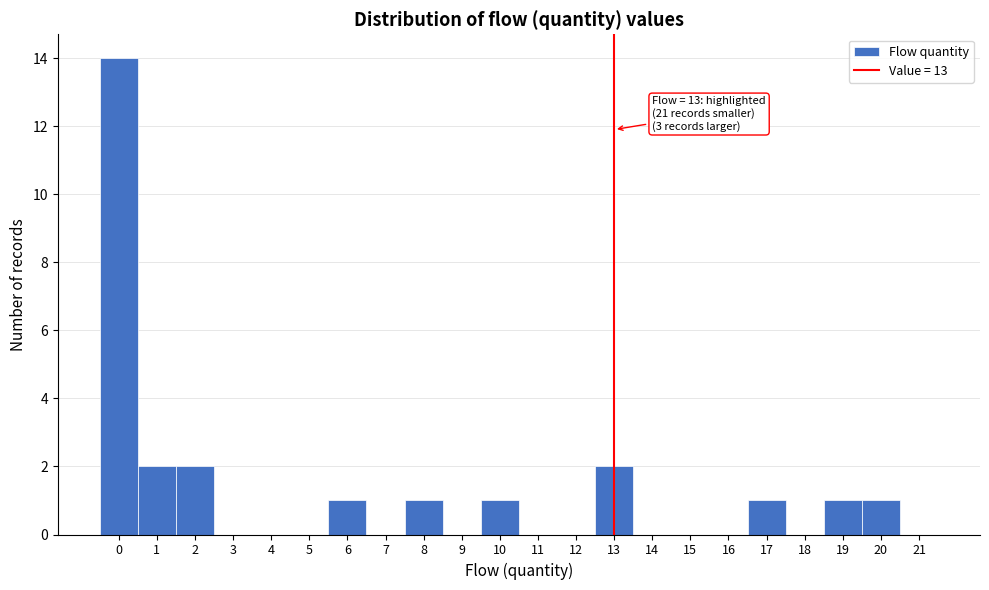

Which range on the x-axis has the tallest bar?

-0.5 to 0.5